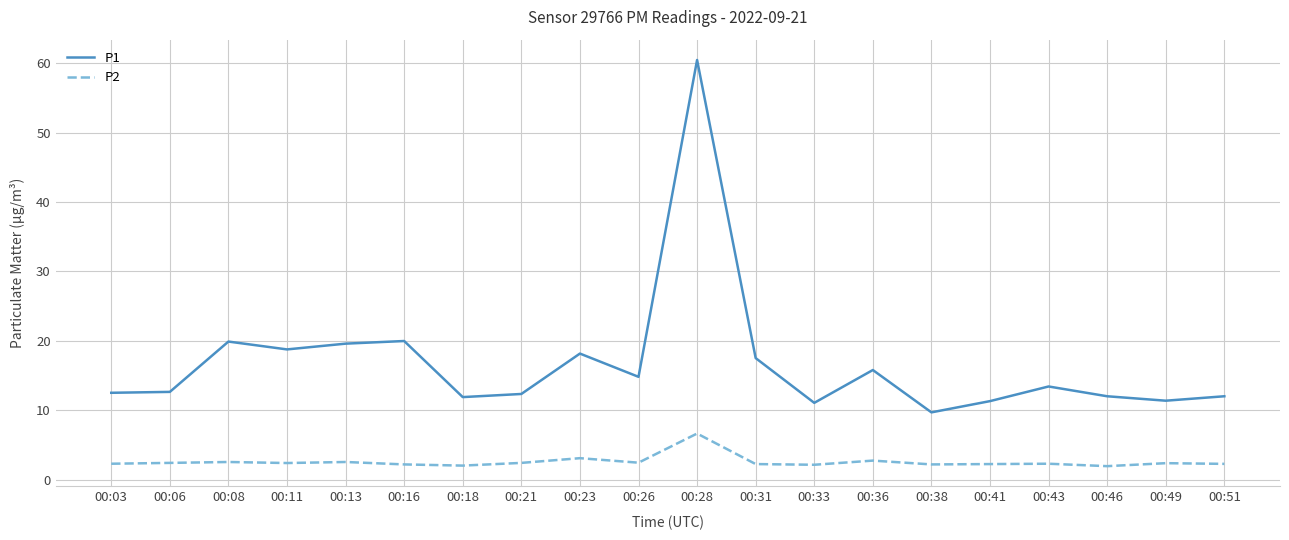

What is the difference between the maximum and minimum values in the P1 series?

50.8